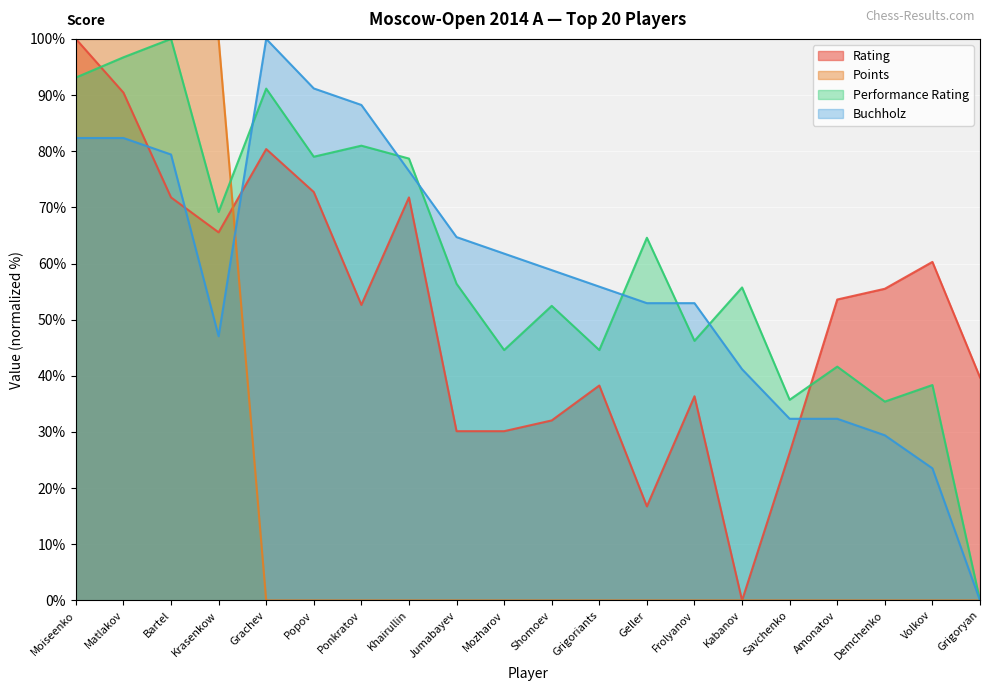

Read the Rating value at Ponkratov.

52.6